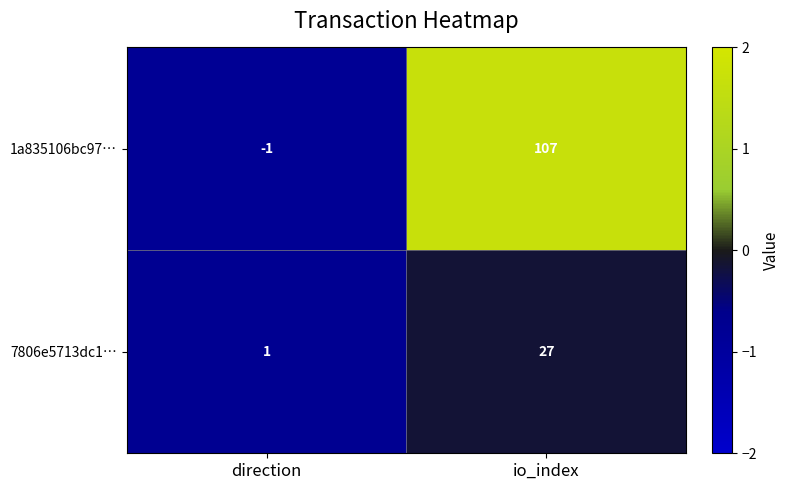

Reading left to right, what are all the values shown in this chart?

1a835106bc97…: -1	107
7806e5713dc1…: 1	27